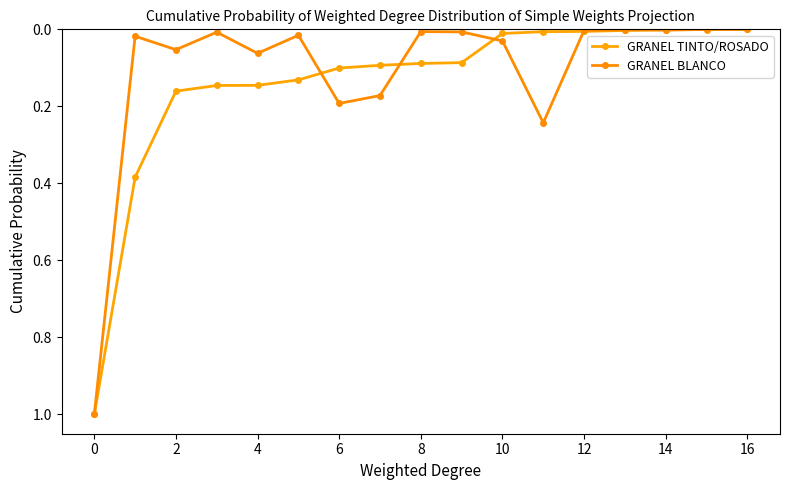

Which series has the largest range (max minus min)?

GRANEL BLANCO